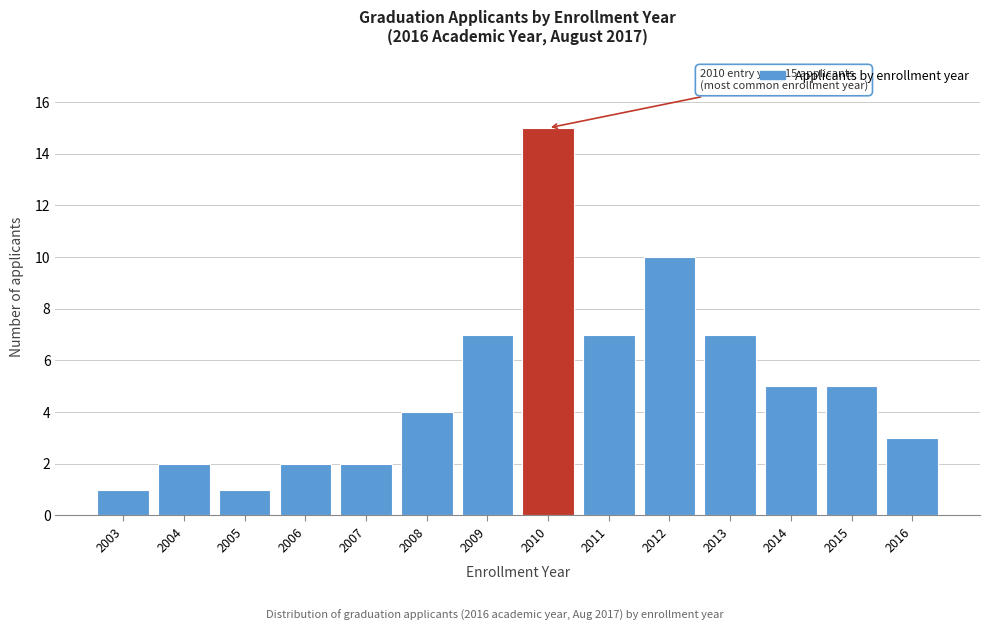

Reading left to right, transcribe all the data shown in this chart.

1	2	1	2	2	4	7	15	7	10	7	5	5	3